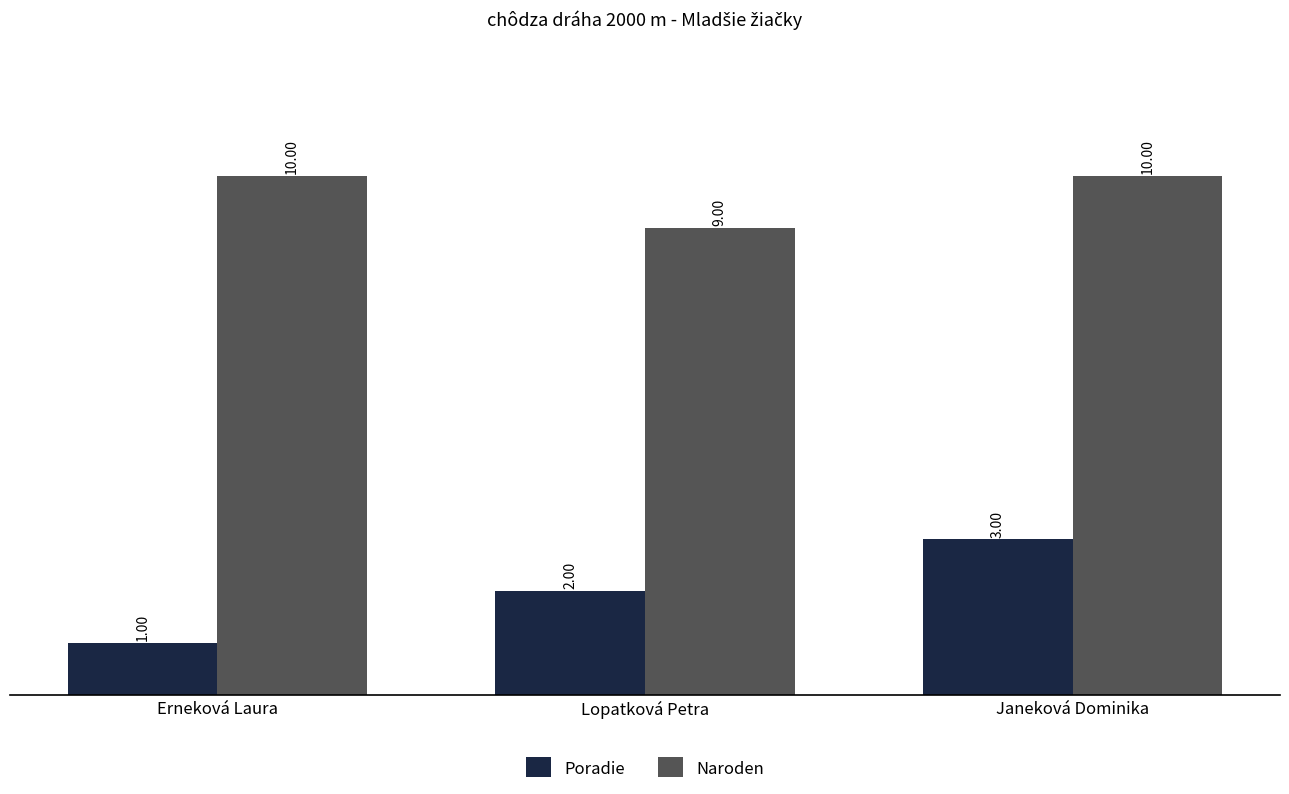

How many distinct data groups are displayed?

2